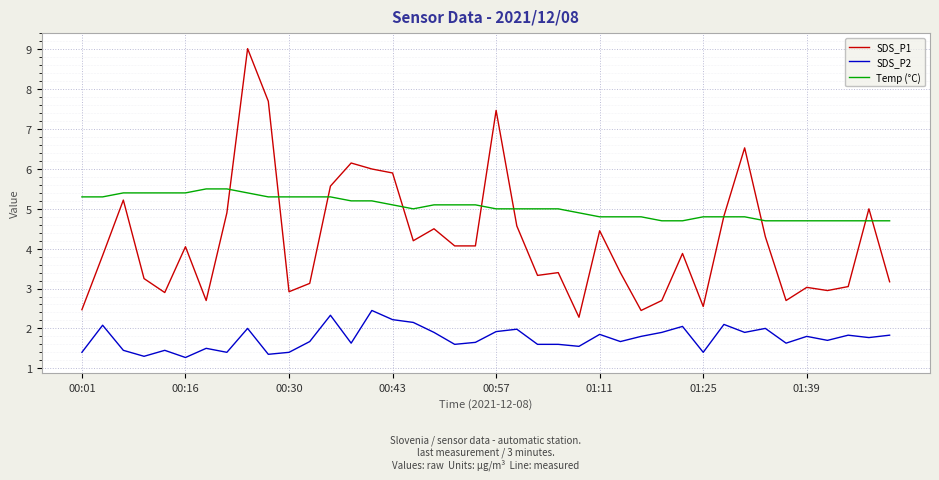

True or false: Temp (°C) and SDS_P2 cross at least once.

False